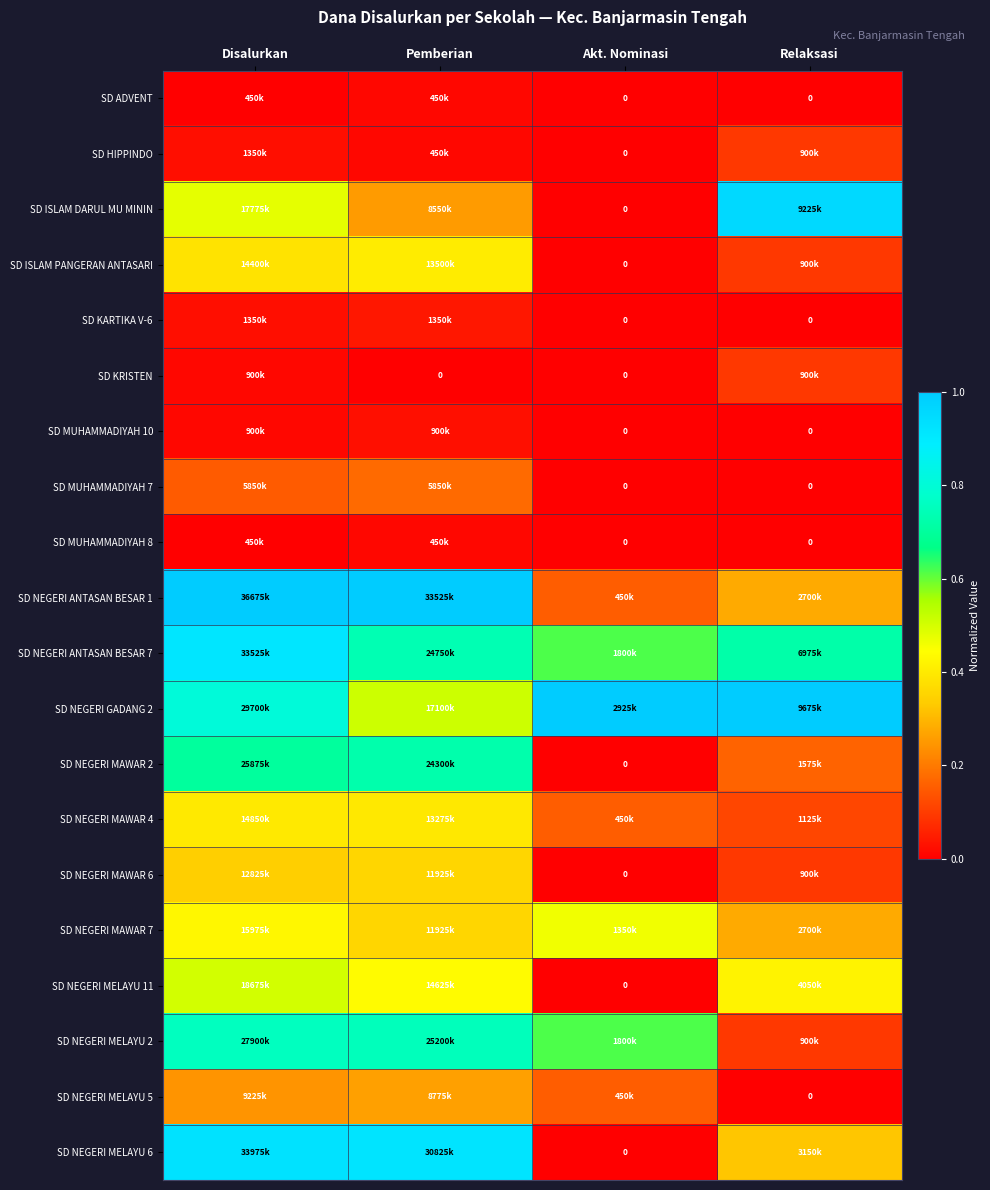

True or false: SD MUHAMMADIYAH 7 has a value of 0.1 at Disalurkan.

True